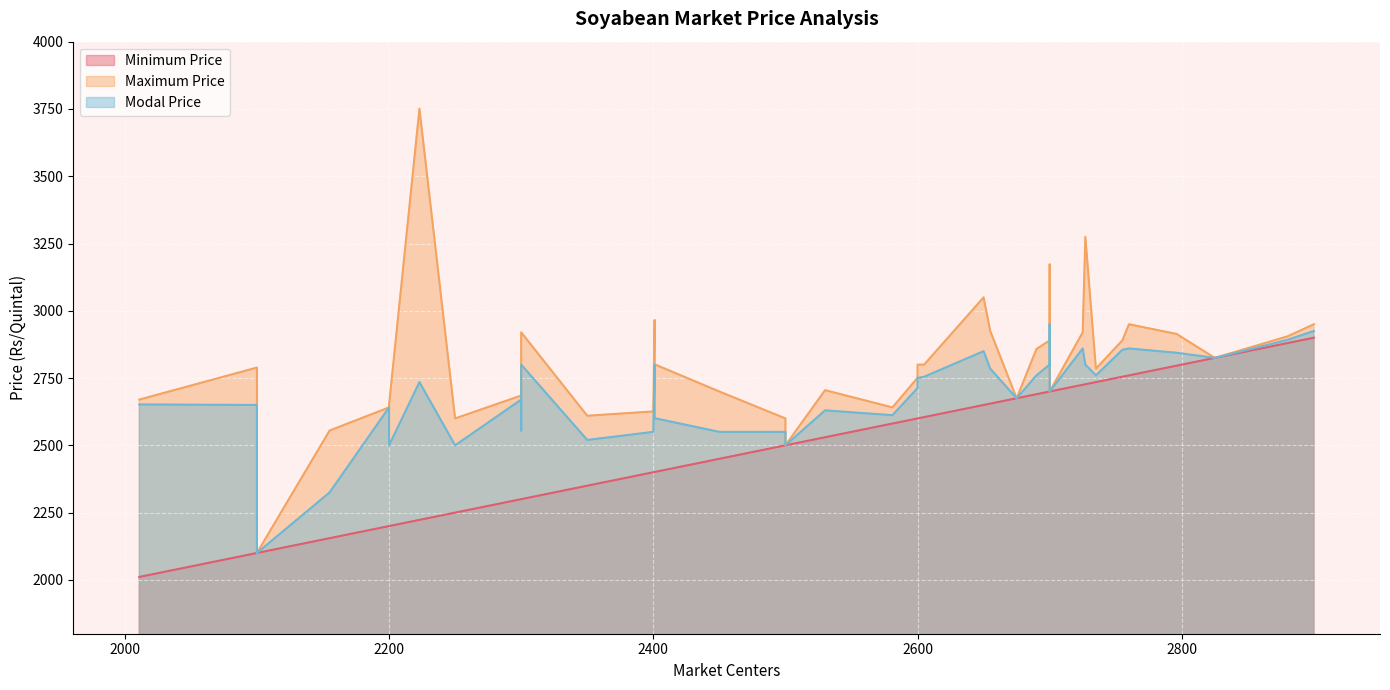

Which series has the widest spread of values?

Maximum Price